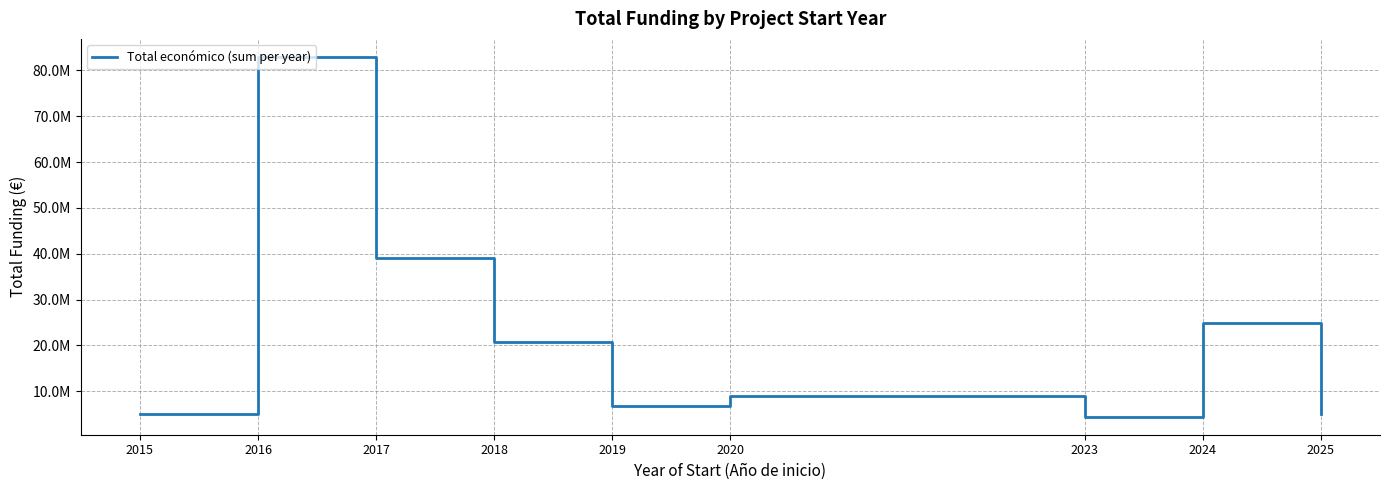

What is the difference between the maximum and second lowest values?

77978592